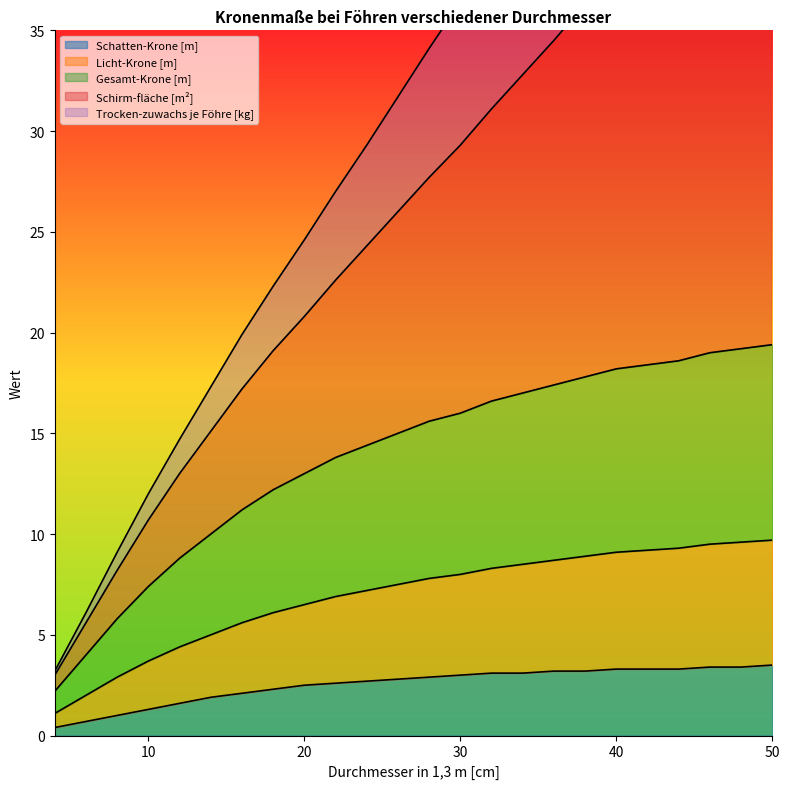

How many values in the Gesamt-Krone [m] series are below 15?

11